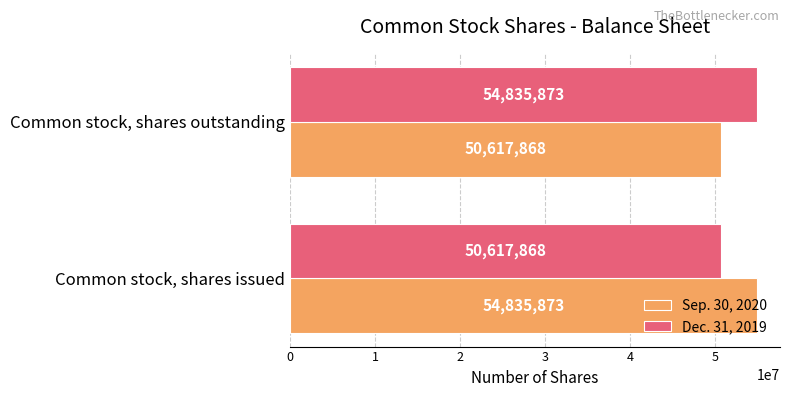

What is the sum of the Sep. 30, 2020 values at Common stock, shares outstanding and Common stock, shares issued?

105453741